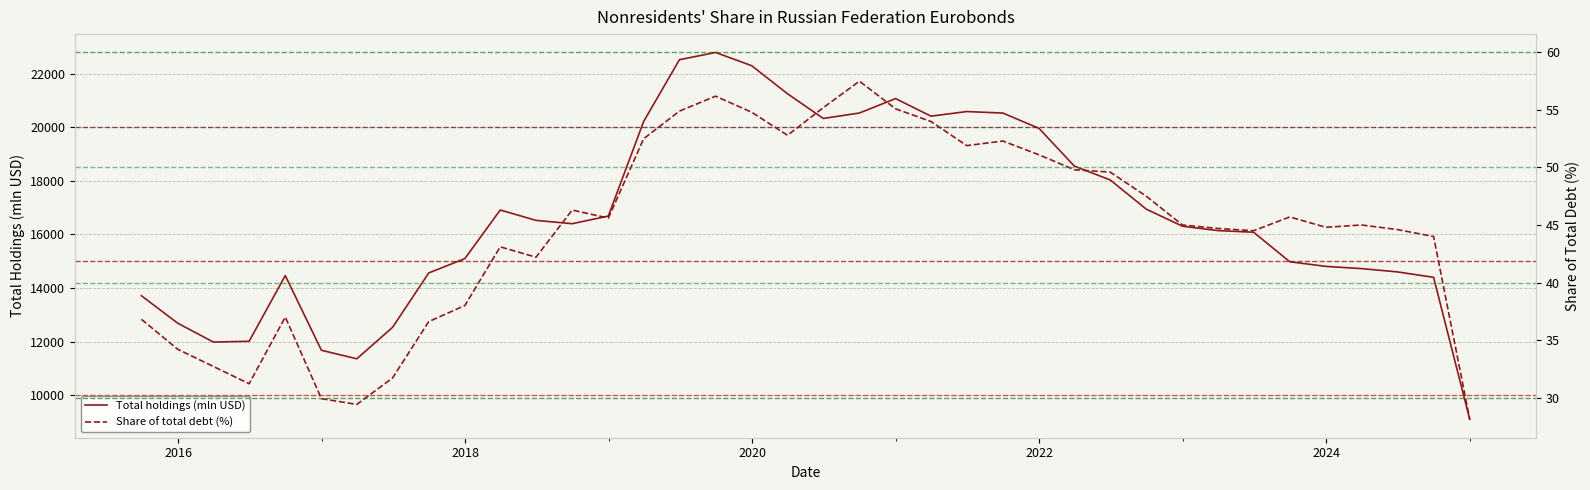

List the series in order of their peak value, highest first.

Total holdings (mln USD), Share of total debt (%)